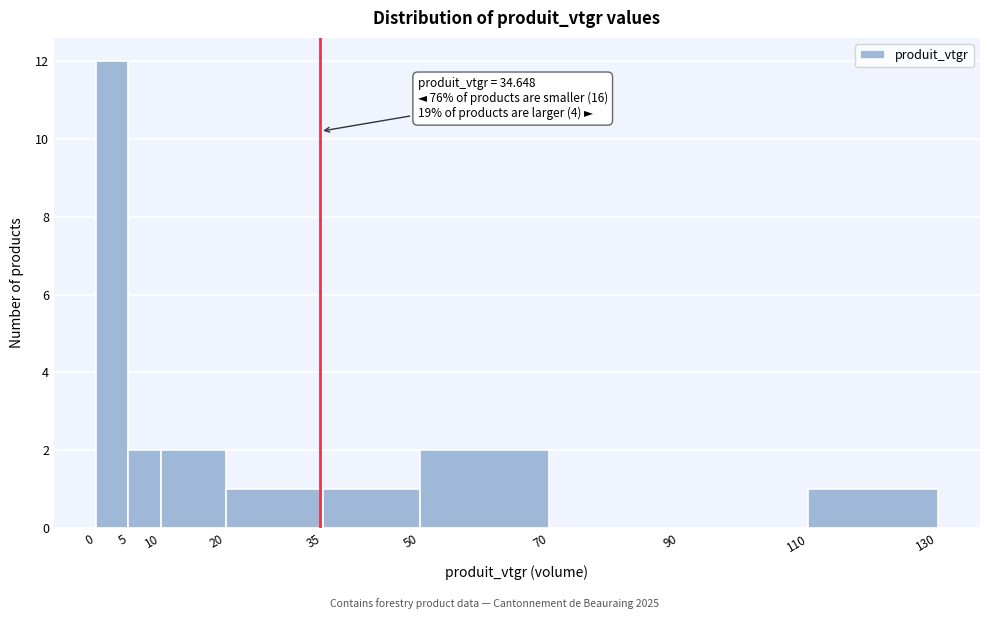

Which range on the x-axis has the tallest bar?

0 to 5